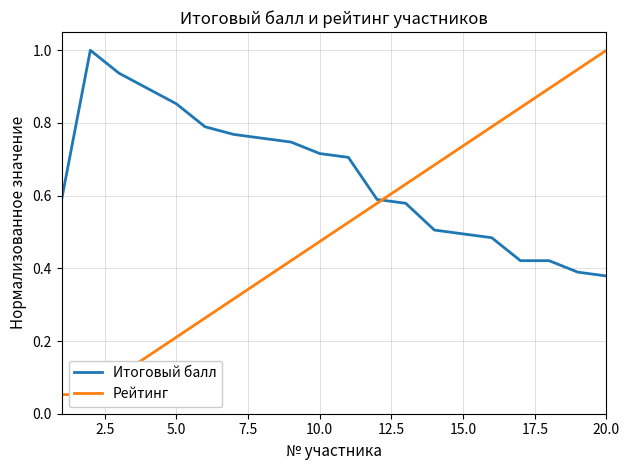

What is the difference between the second highest and second lowest values in the Рейтинг series?

0.9